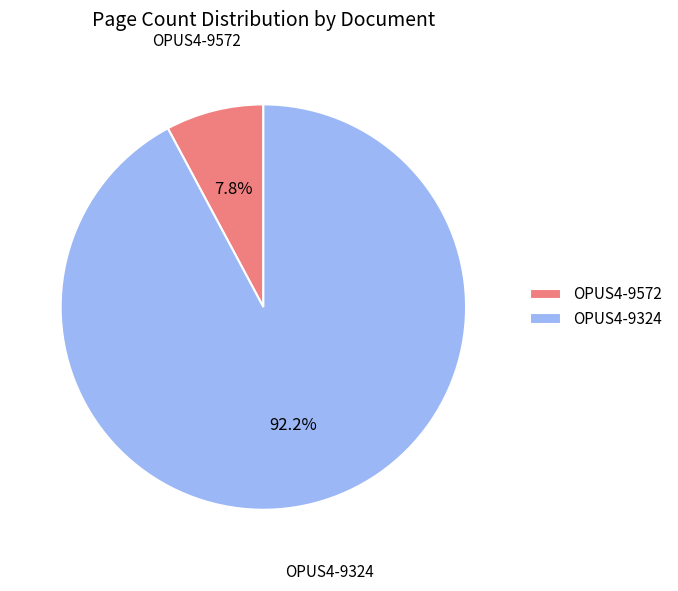

Rank the categories by value from highest to lowest.

OPUS4-9324, OPUS4-9572